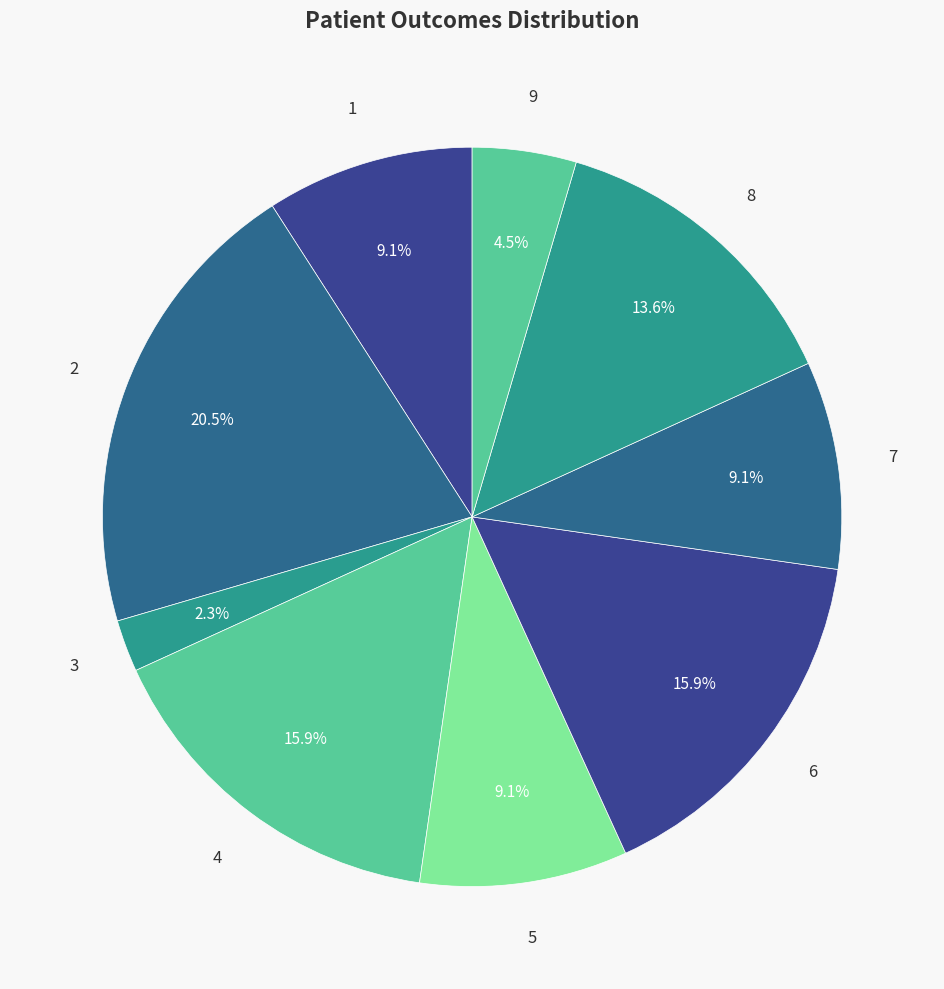

How much of the chart is everything except 5?

90.9%